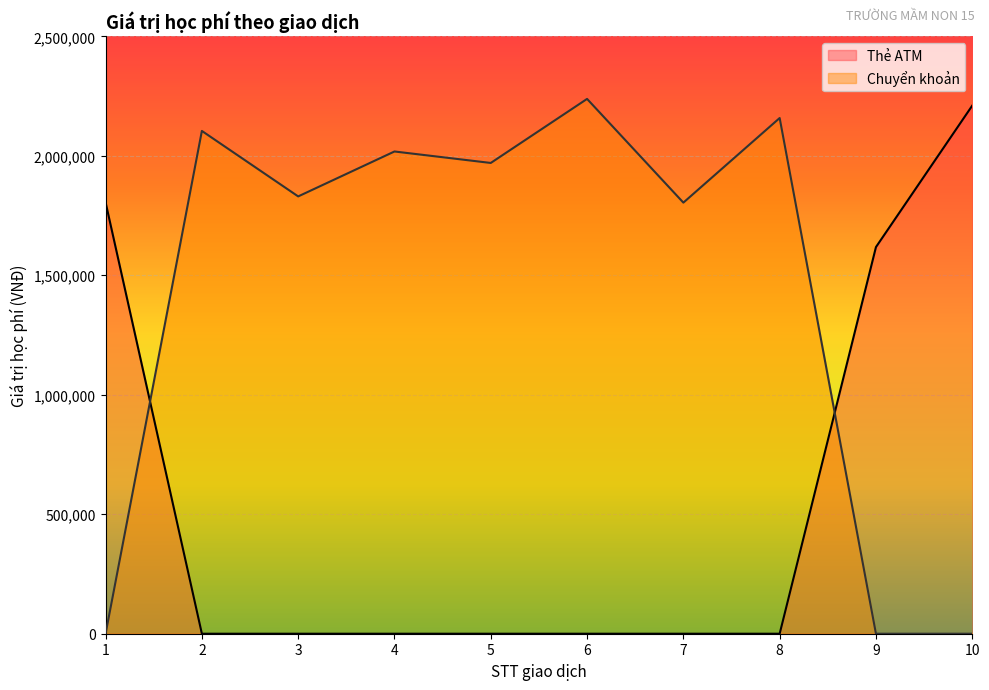

Does the chart display data point markers on the line(s)?

No